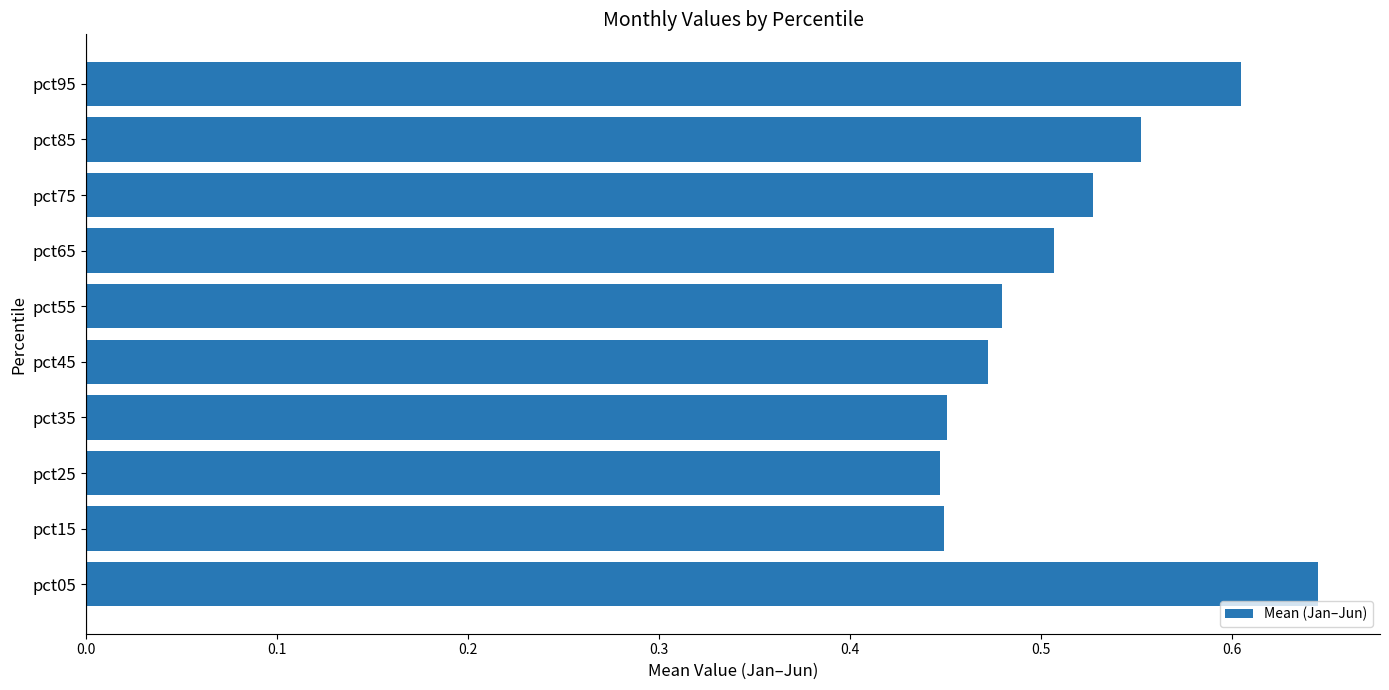

What is the sum of the values at pct65 and pct15?

1.0